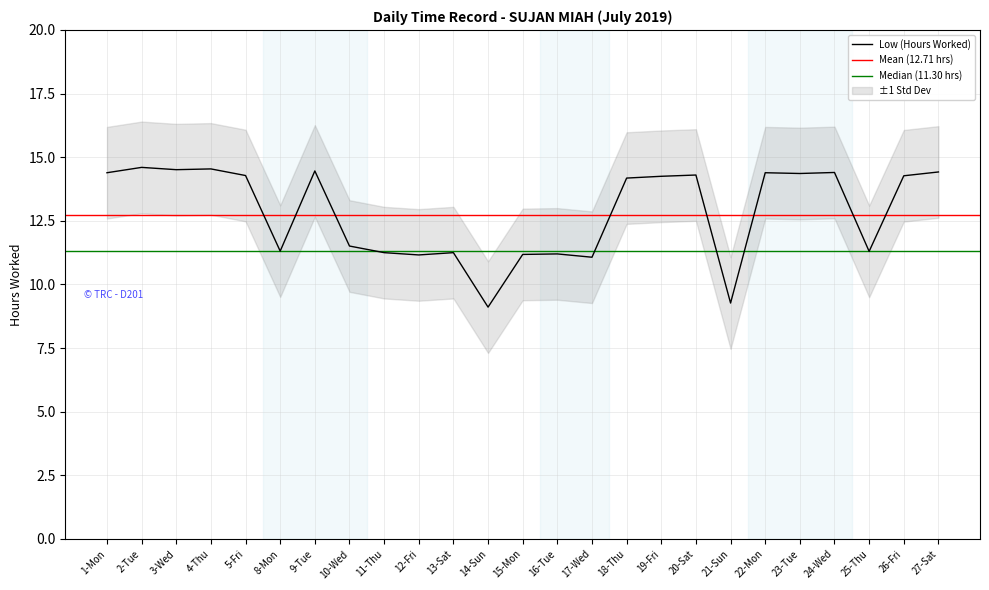

Reading left to right, what are all the values shown in this chart?

1-Mon=14.4	2-Tue=14.6	3-Wed=14.5	4-Thu=14.5	5-Fri=14.3	8-Mon=11.3	9-Tue=14.5	10-Wed=11.5	11-Thu=11.2	12-Fri=11.2	13-Sat=11.2	14-Sun=9.1	15-Mon=11.2	16-Tue=11.2	17-Wed=11.1	18-Thu=14.2	19-Fri=14.2	20-Sat=14.3	21-Sun=9.3	22-Mon=14.4	23-Tue=14.4	24-Wed=14.4	25-Thu=11.3	26-Fri=14.3	27-Sat=14.4